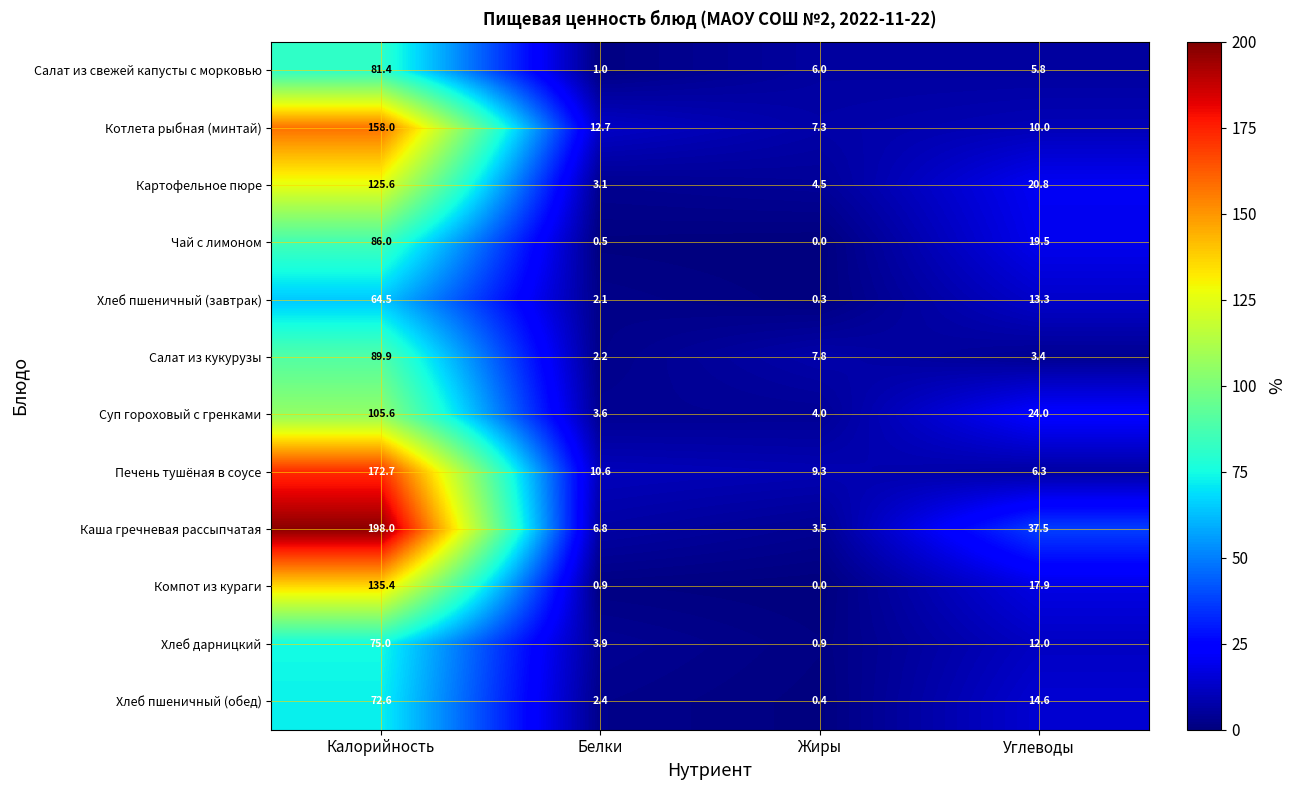

Is it true that Компот из кураги equals 1.3 at Белки?

False